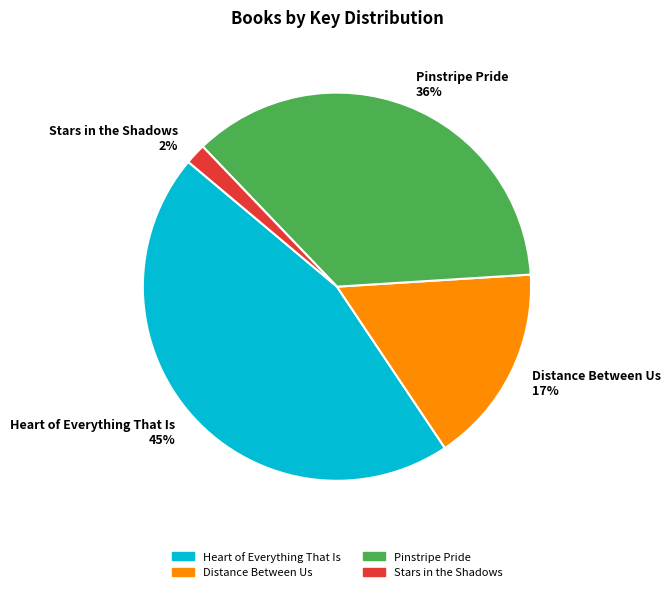

Is Distance Between Us the majority of the pie?

No